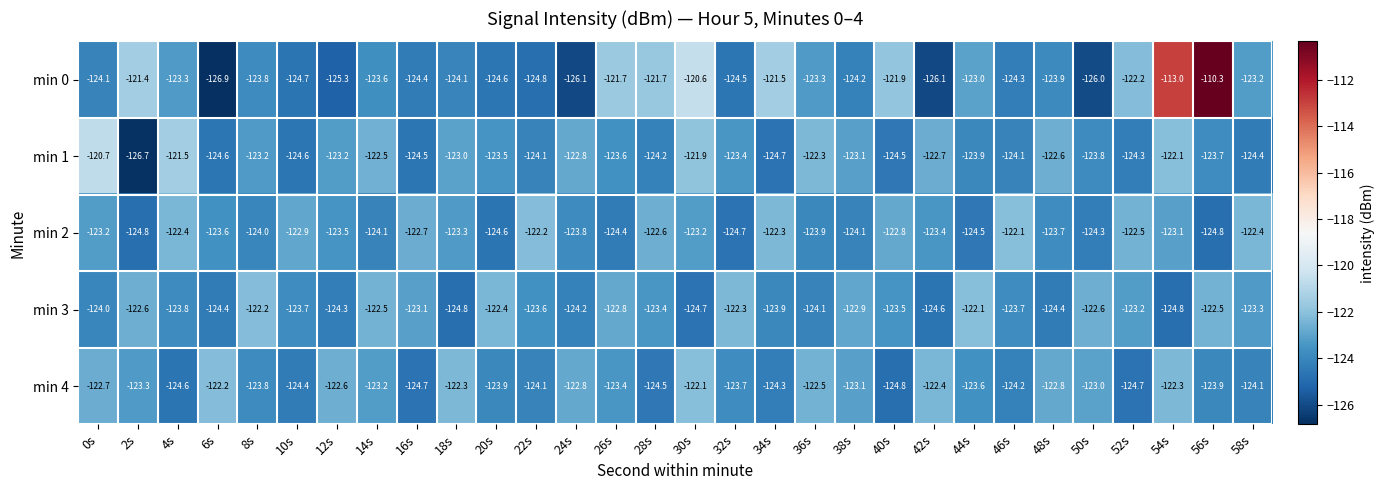

Is it true that min 3 equals -66.5 at 40s?

False